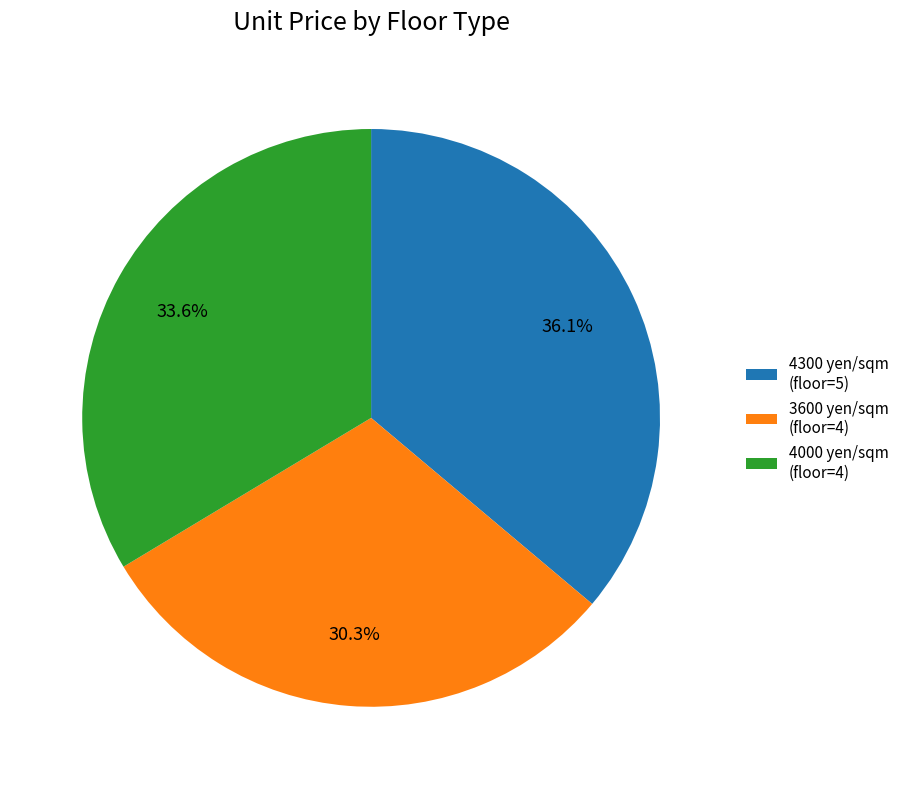

What portion of the pie excludes 4000 yen/sqm (floor=4)?

66.4%